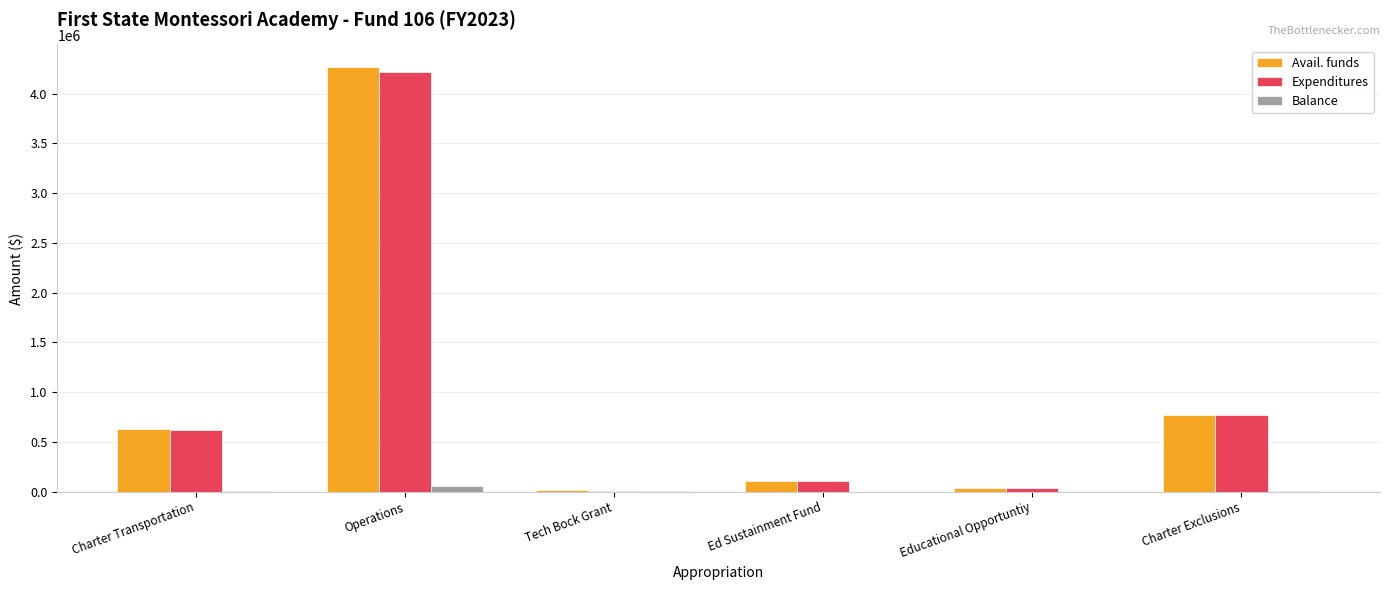

Between Operations and Ed Sustainment Fund, which series saw the biggest shift?

Avail. funds